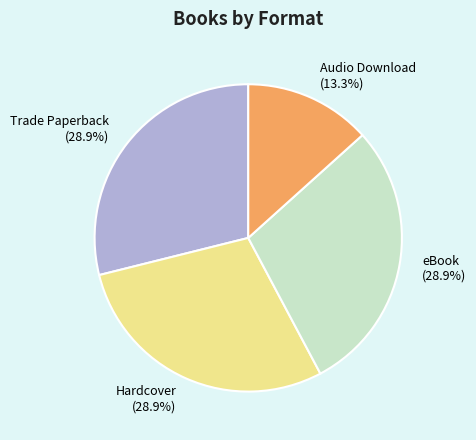

Count the number of slices in the pie.

4